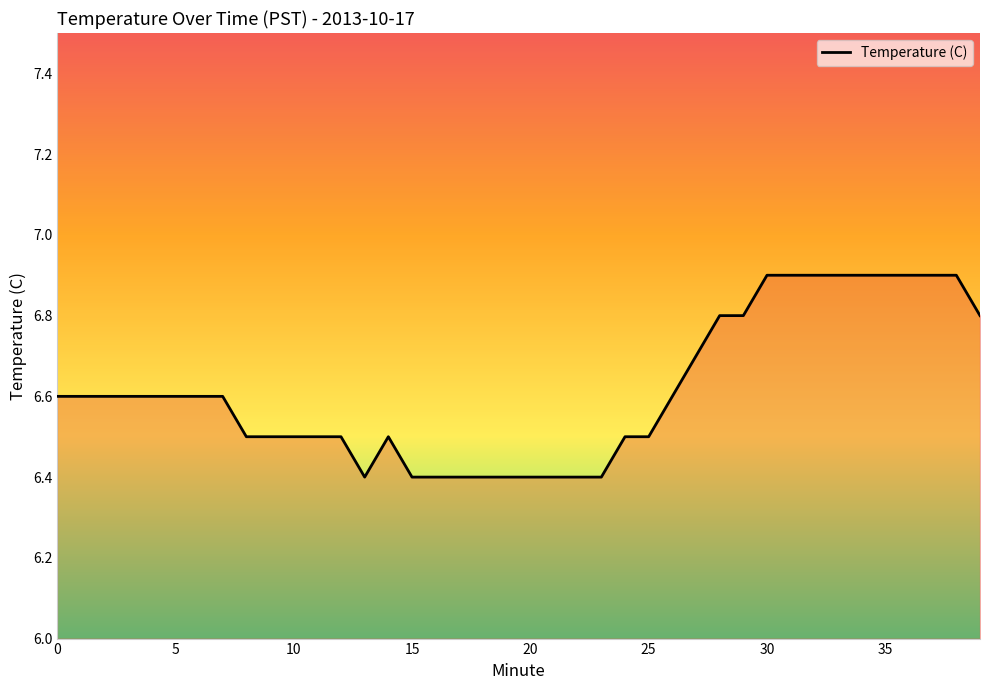

What is the minimum value shown in the chart?

6.4